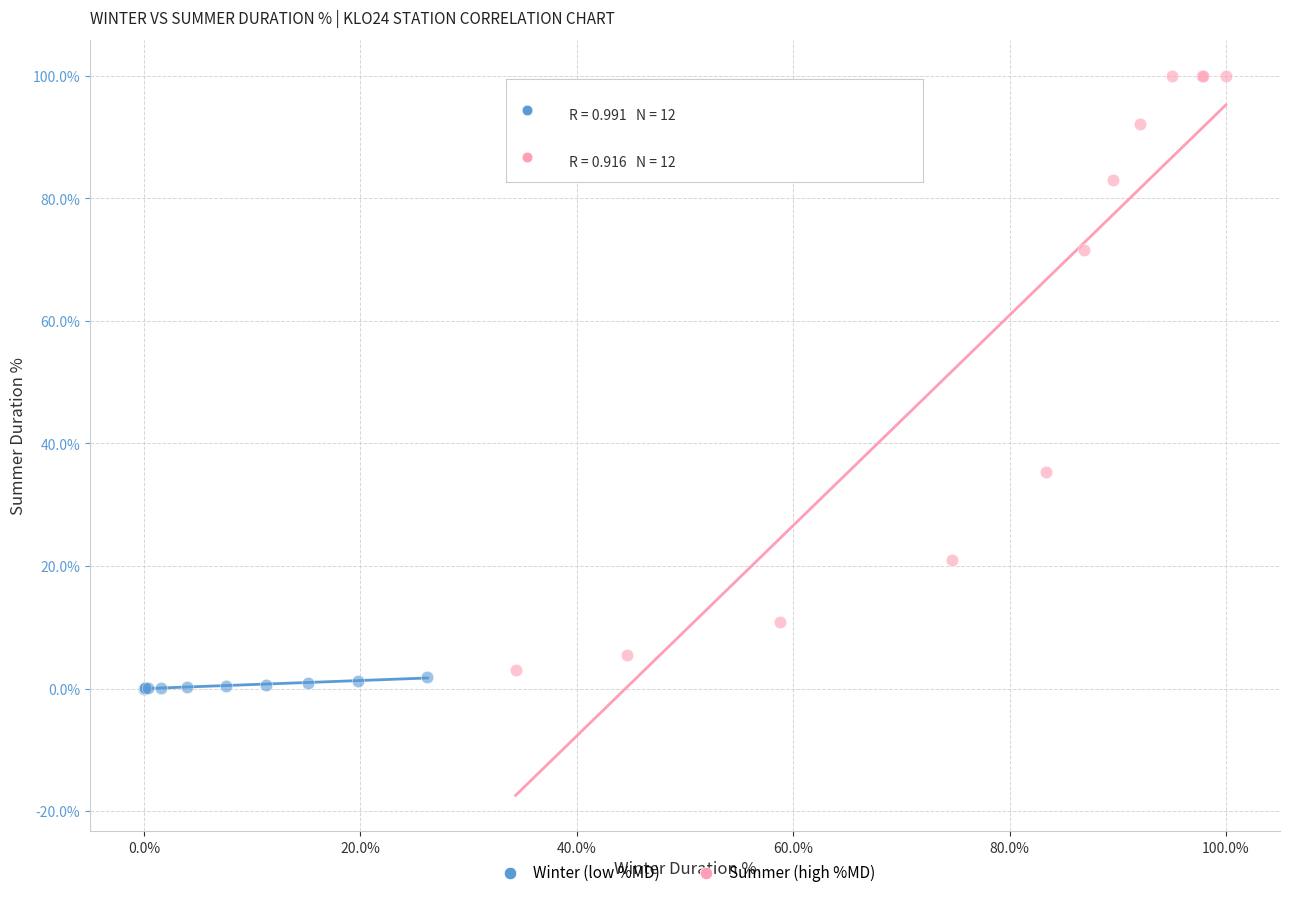

Which series has the widest spread of Y values?

Summer (high %MD)